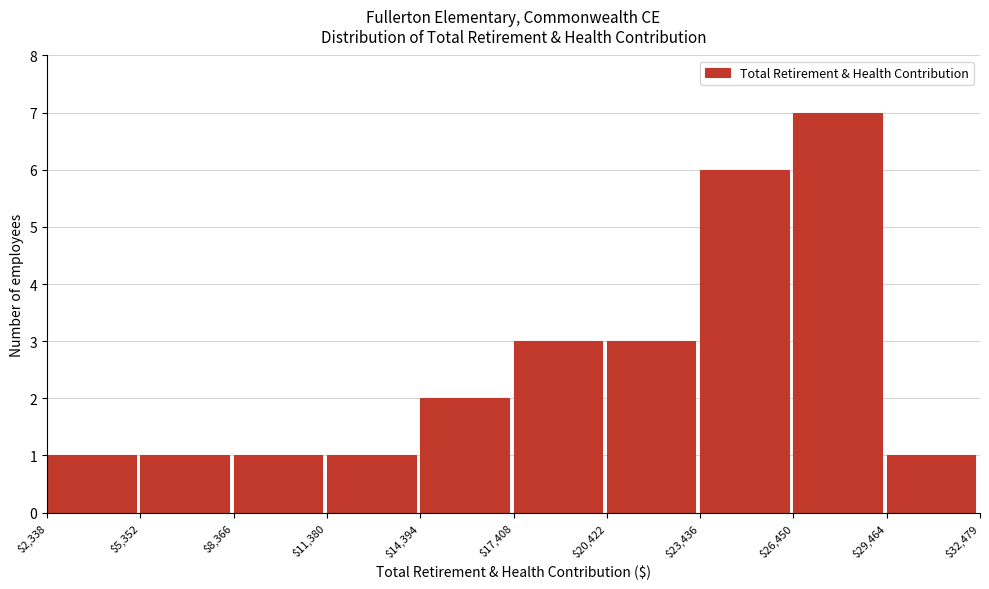

How tall is the bar that spans $5,352 to $8,366 on the x-axis? The values are not printed on the chart, so give them approximately, as read against the axis.

1